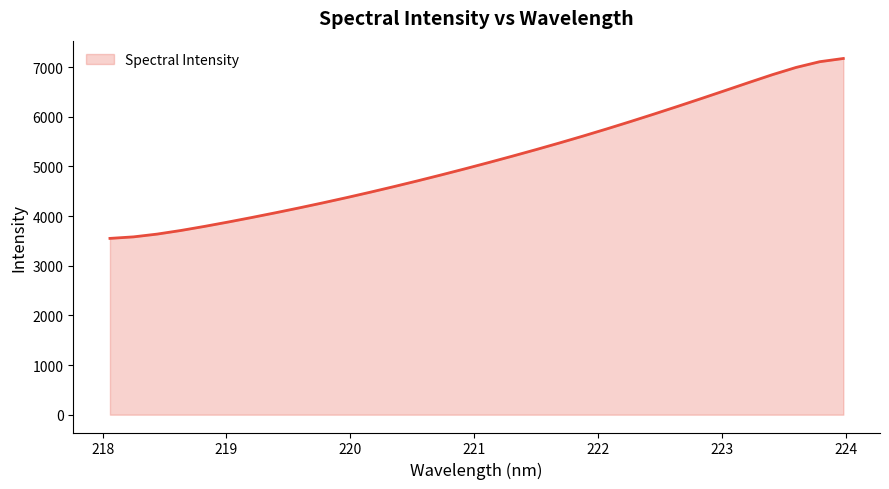

What is the difference between the maximum and minimum values?

3622.9